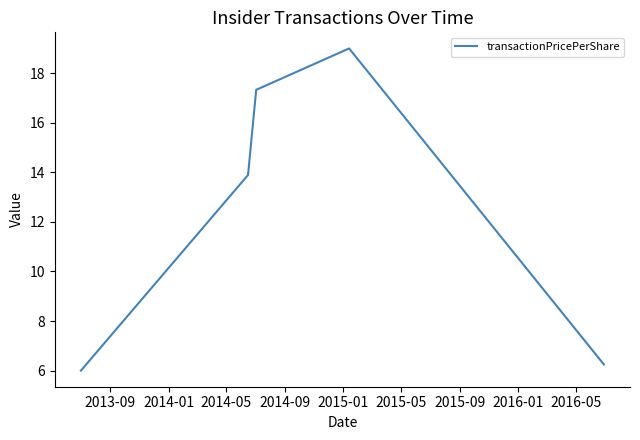

What is the difference between the maximum and minimum values?

13.0